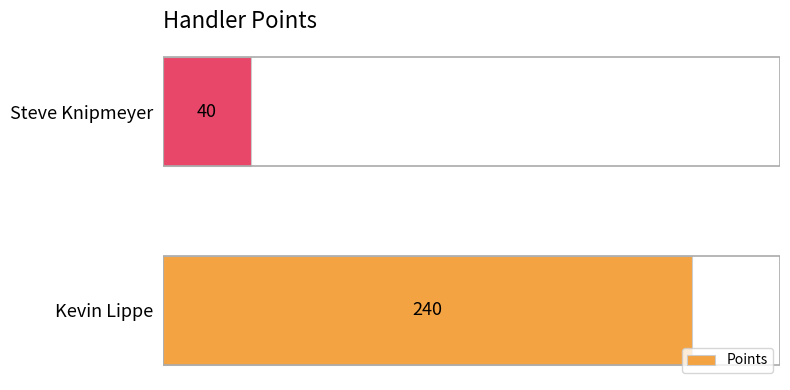

What is the average value?

140